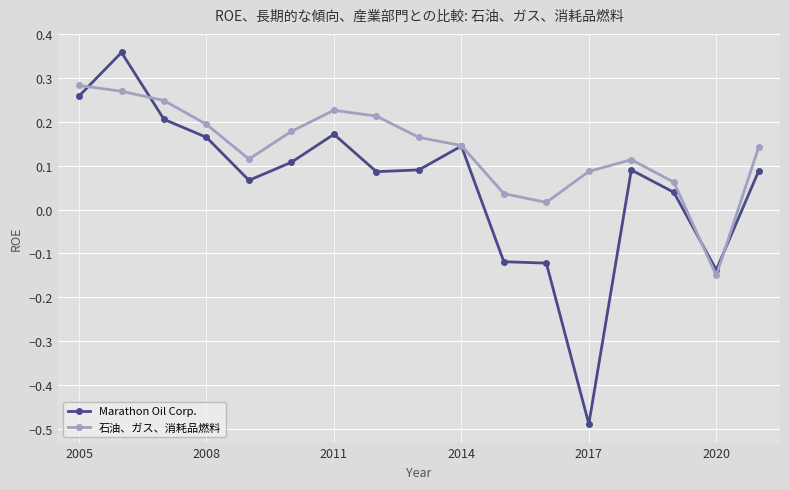

Which series has the widest spread of values?

Marathon Oil Corp.